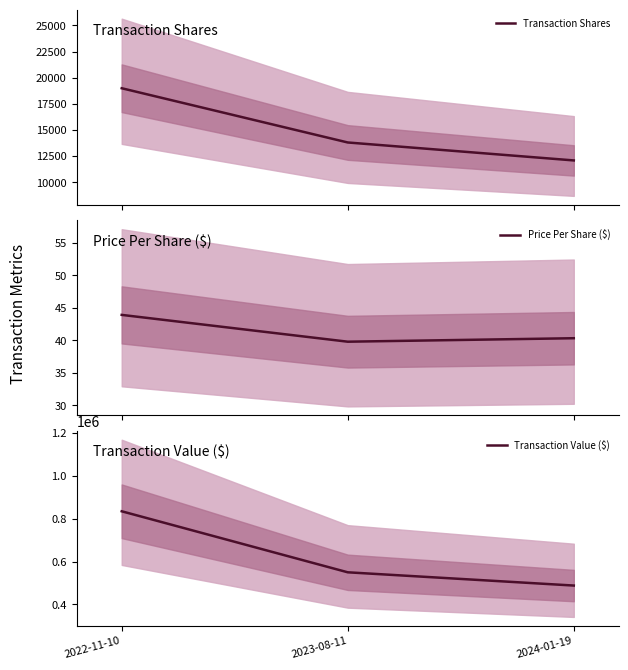

What is the total value across all series at 2023-08-11?

563635.8